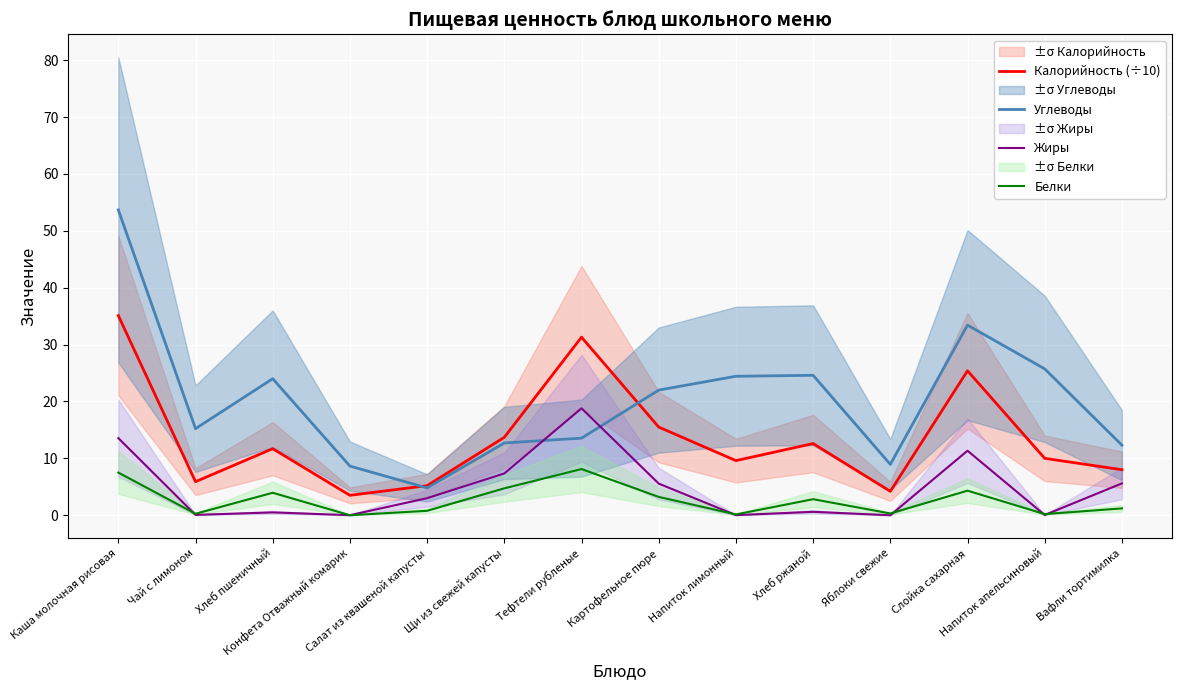

What is the difference between the maximum and minimum values in the Белки series?

8.1